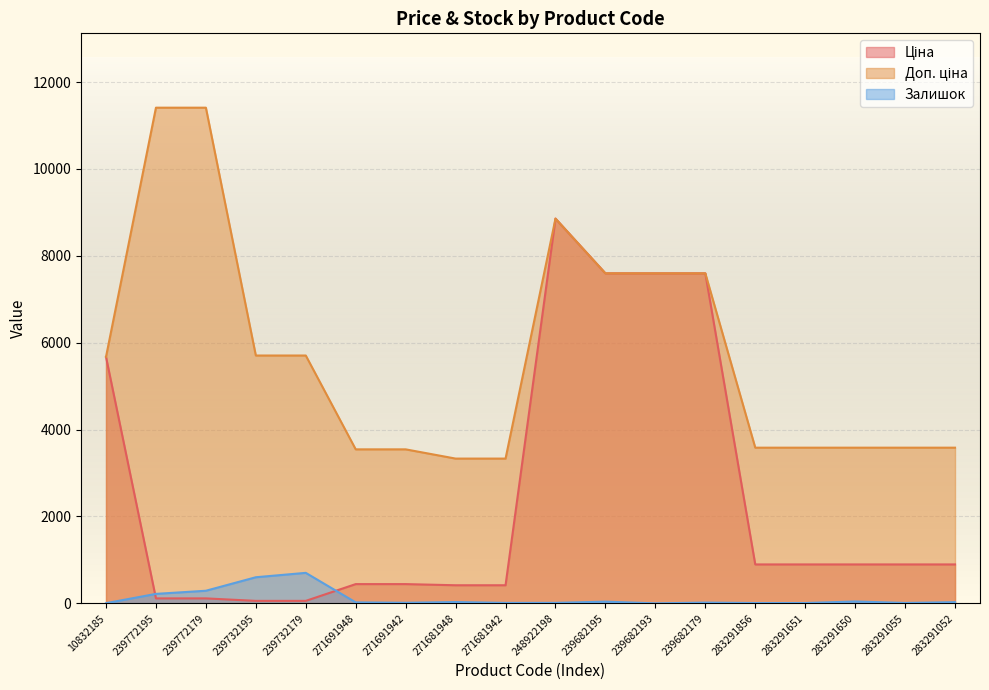

Reading left to right, what are all the values shown in this chart?

Ціна: 10832185=5673.8	239772195=114.1	239772179=114.1	239732195=57.0	239732179=57.0	271691948=443.1	271691942=443.1	271681948=416.6	271681942=416.6	248922198=8856.7	239682195=7596.5	239682193=7596.5	239682179=7596.5	283291856=895.9	283291651=895.9	283291650=895.9	283291055=895.9	283291052=895.9
Доп. ціна: 10832185=5673.8	239772195=11410.0	239772179=11410.0	239732195=5705.0	239732179=5705.0	271691948=3545.0	271691942=3545.0	271681948=3332.5	271681942=3332.5	248922198=8856.7	239682195=7596.5	239682193=7596.5	239682179=7596.5	283291856=3583.6	283291651=3583.6	283291650=3583.6	283291055=3583.6	283291052=3583.6
Залишок: 10832185=4.0	239772195=218.0	239772179=290.0	239732195=601.0	239732179=702.0	271691948=22.0	271691942=13.0	271681948=30.0	271681942=10.0	248922198=11.0	239682195=39.0	239682193=0.0	239682179=17.0	283291856=7.0	283291651=7.0	283291650=43.0	283291055=9.0	283291052=27.0